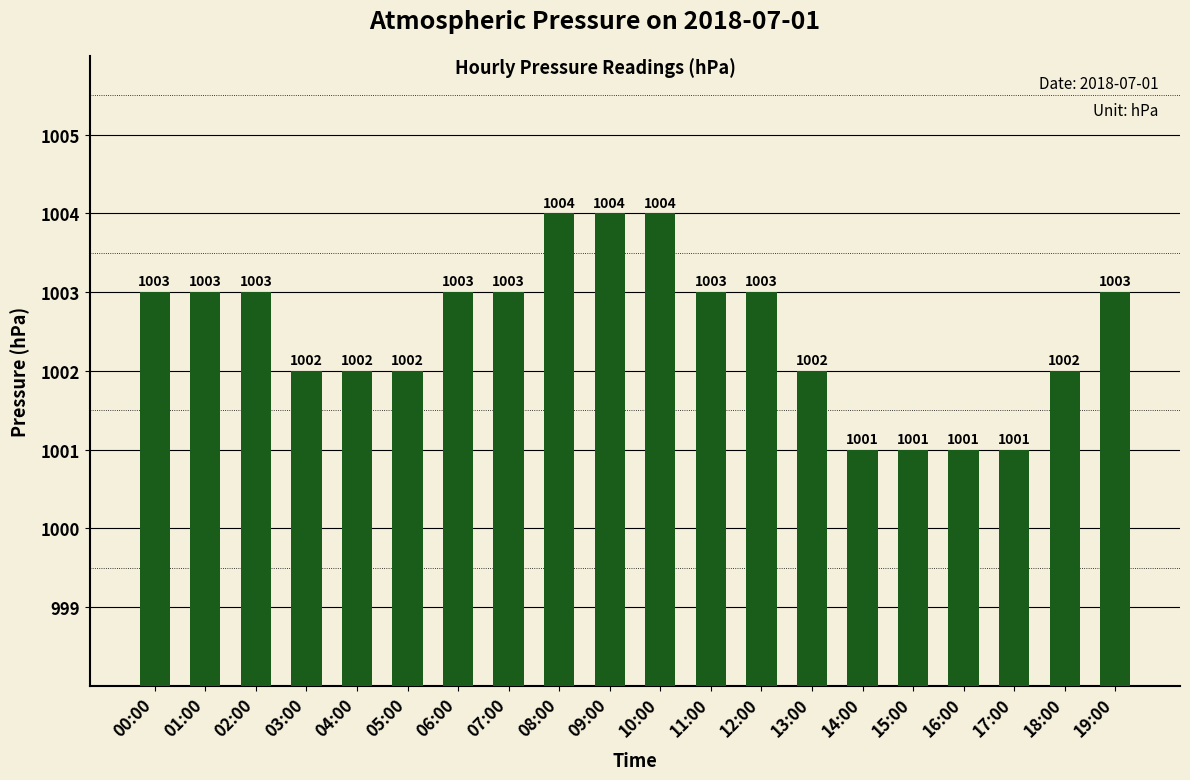

Read the value at 17:00.

1001